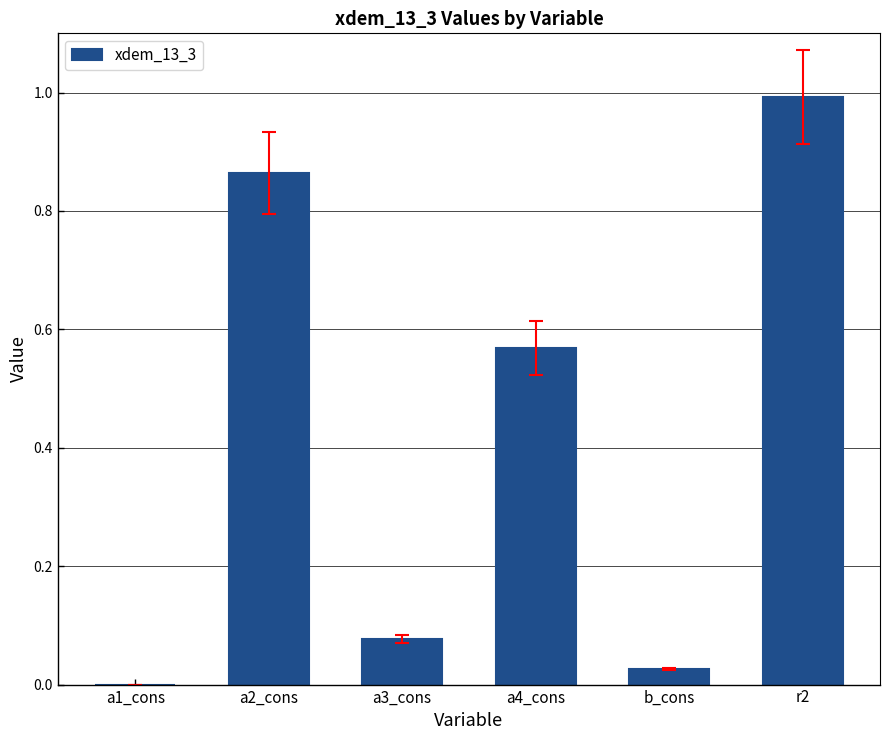

The chart shows a value of -0.7 at a1_cons. True or false?

False